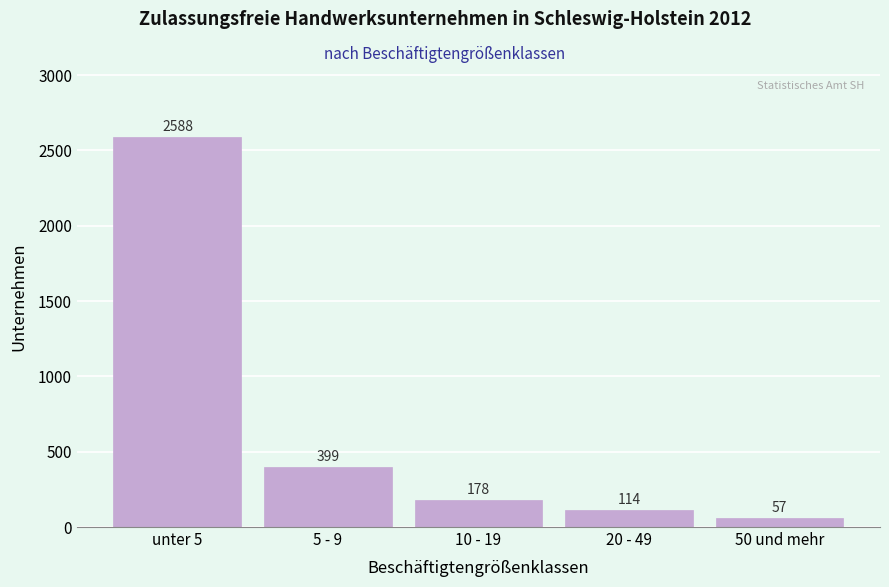

Reading left to right, what are all the values shown in this chart?

unter 5=2588	5 - 9=399	10 - 19=178	20 - 49=114	50 und mehr=57